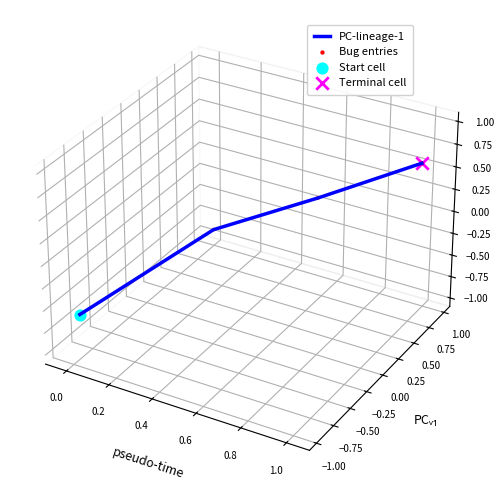

Which series reaches the maximum Y coordinate?

PC-lineage-1